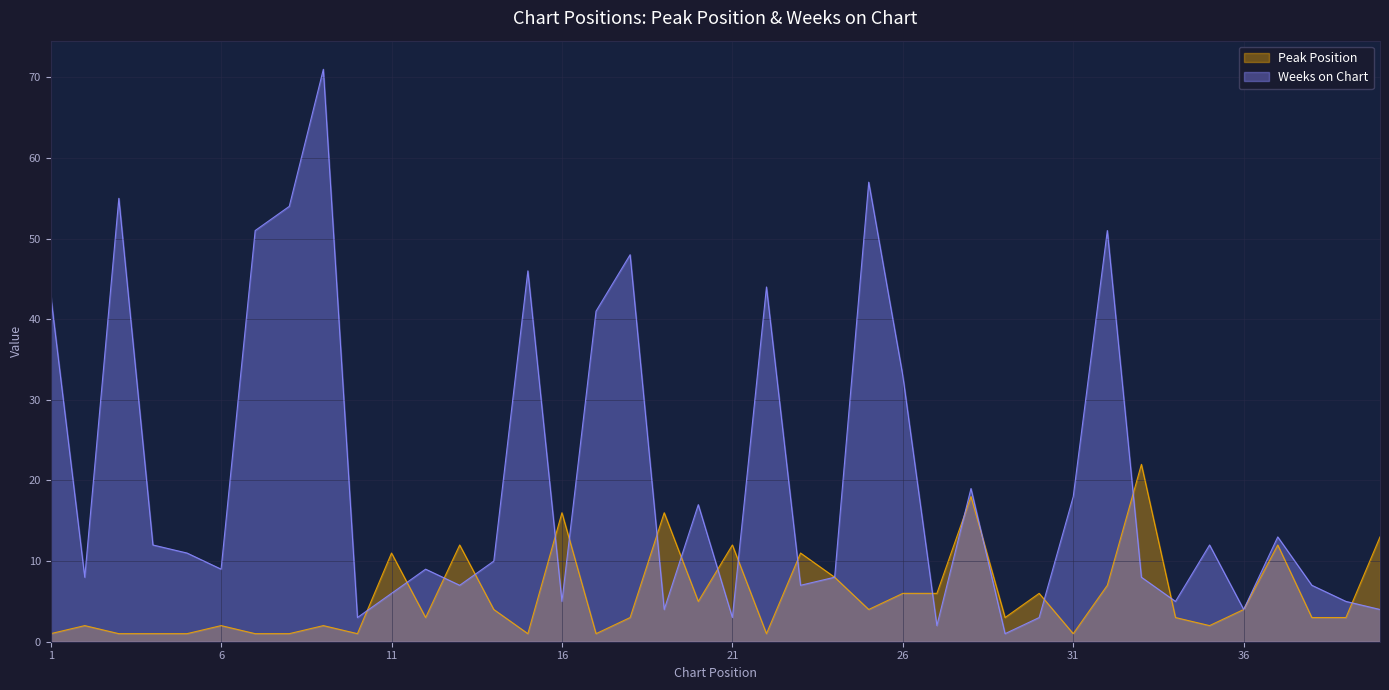

At 40, list the series in order from smallest to largest.

Weeks on Chart, Peak Position